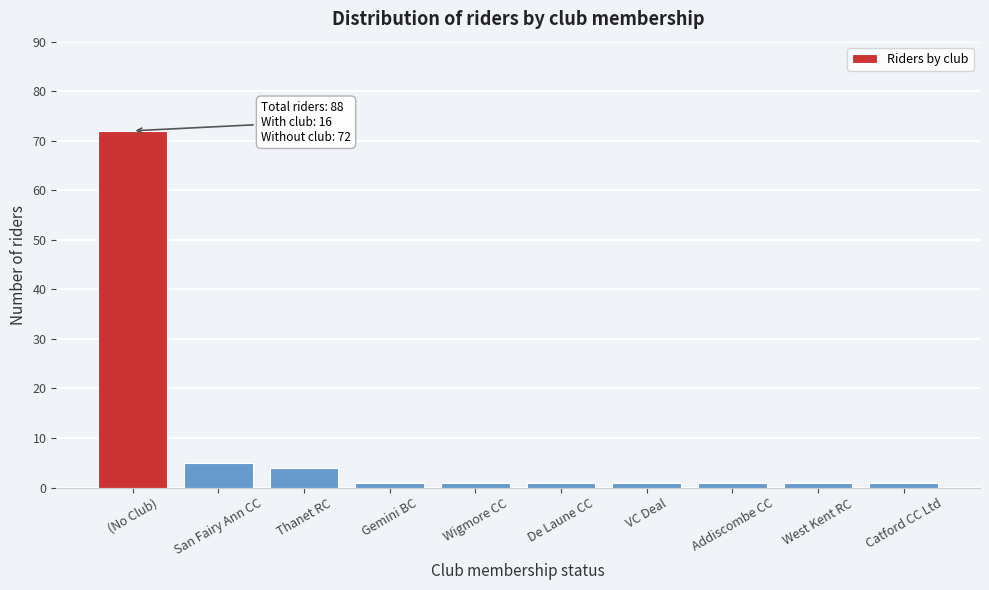

Reading right to left, extract all data points from this chart.

Catford CC Ltd=1	West Kent RC=1	Addiscombe CC=1	VC Deal=1	De Laune CC=1	Wigmore CC=1	Gemini BC=1	Thanet RC=4	San Fairy Ann CC=5	(No Club)=72